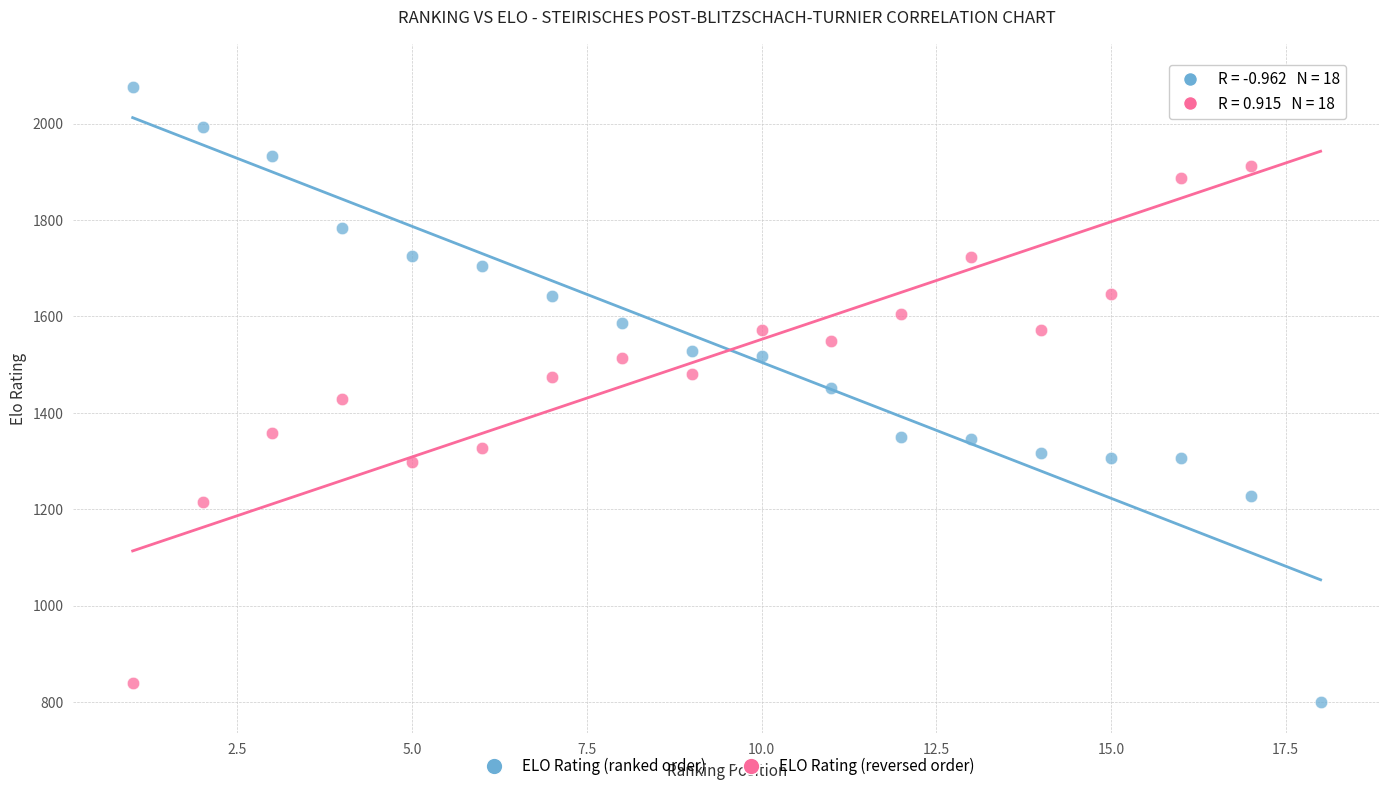

What is the X range (max minus min) for the scatter plot?

17.0